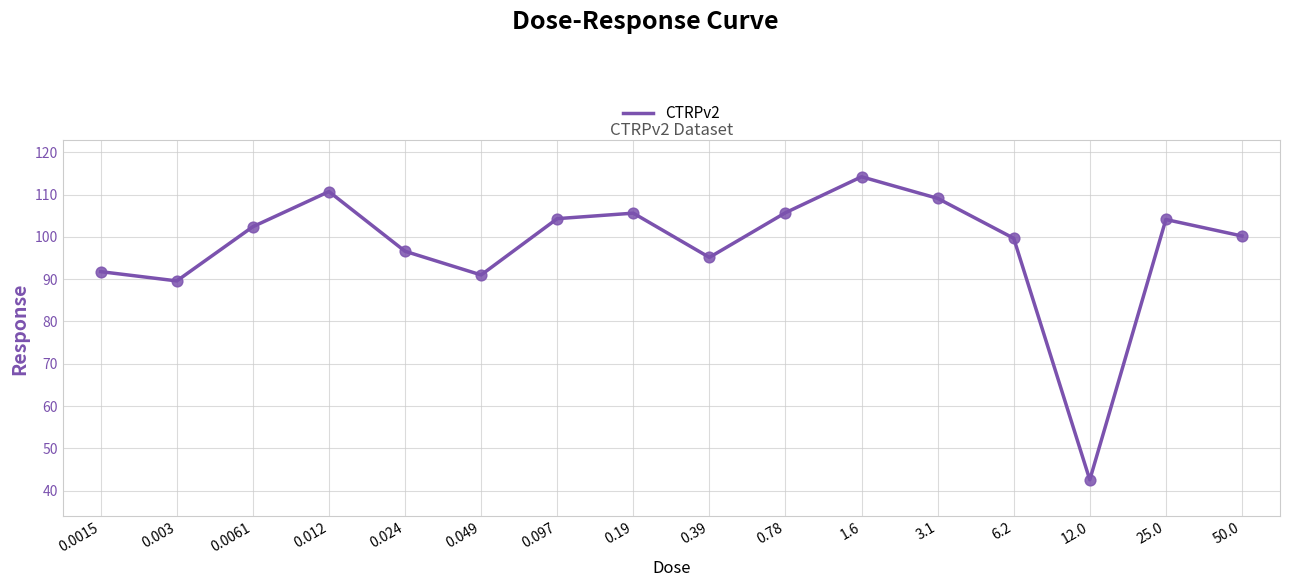

What is the change in value from 0.012 to 3.1?

-1.6